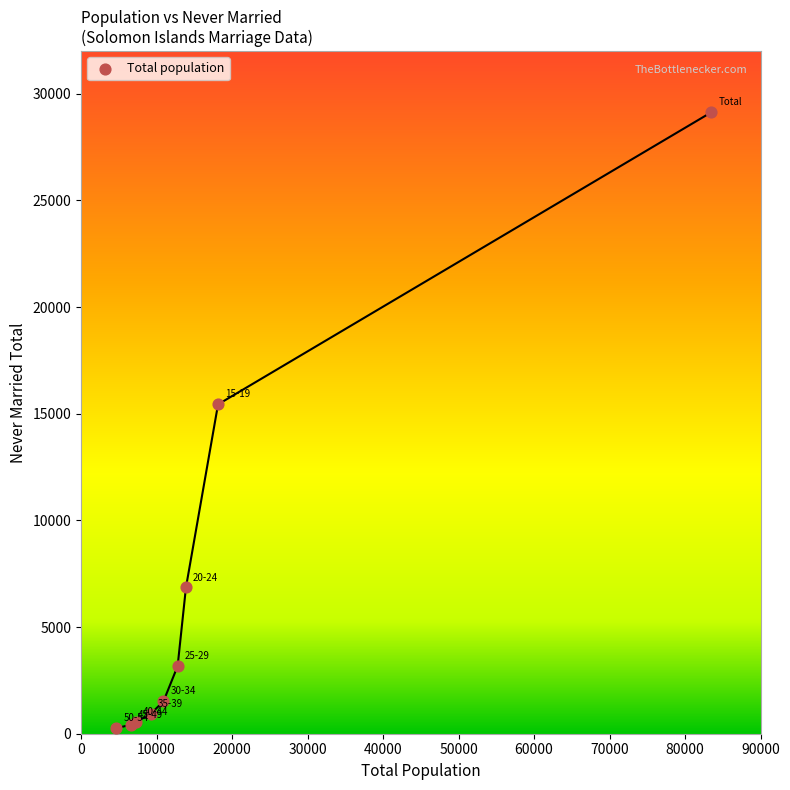

What Y value in the scatter plot is closest to 14699?

15441